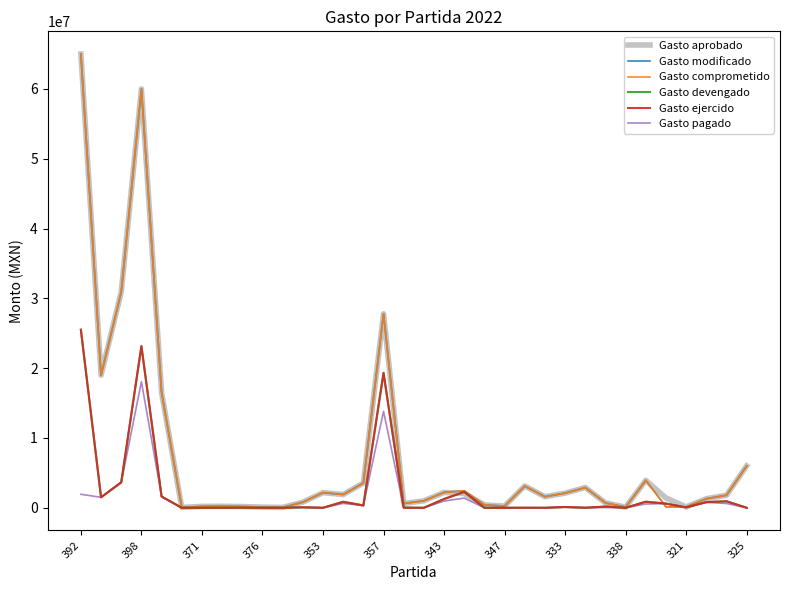

After their last crossing, which series has the higher values: Gasto modificado or Gasto pagado?

Gasto modificado